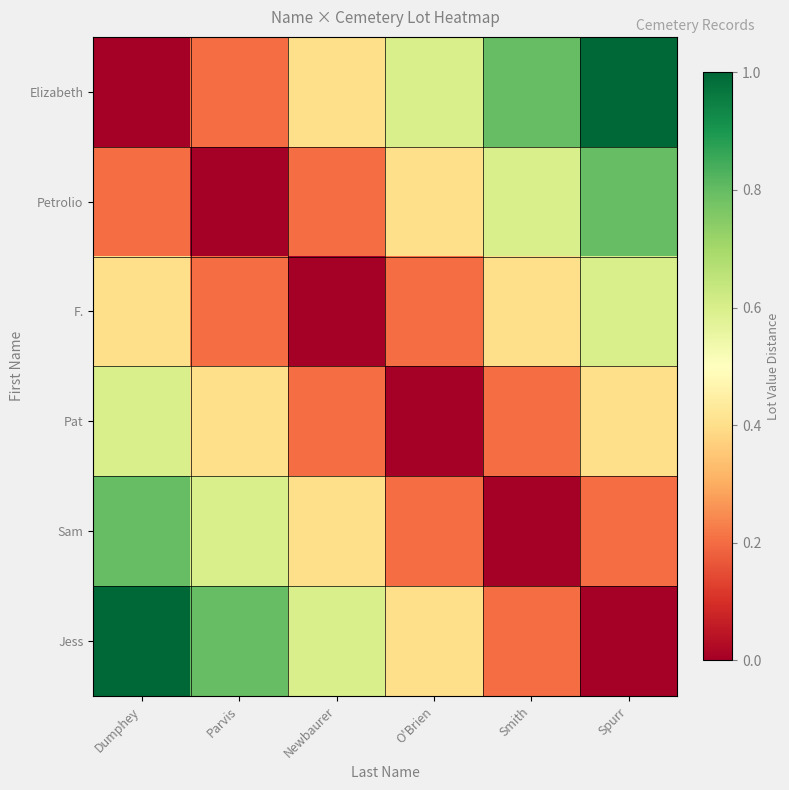

At which category is the sum across all series the highest?

Dumphey